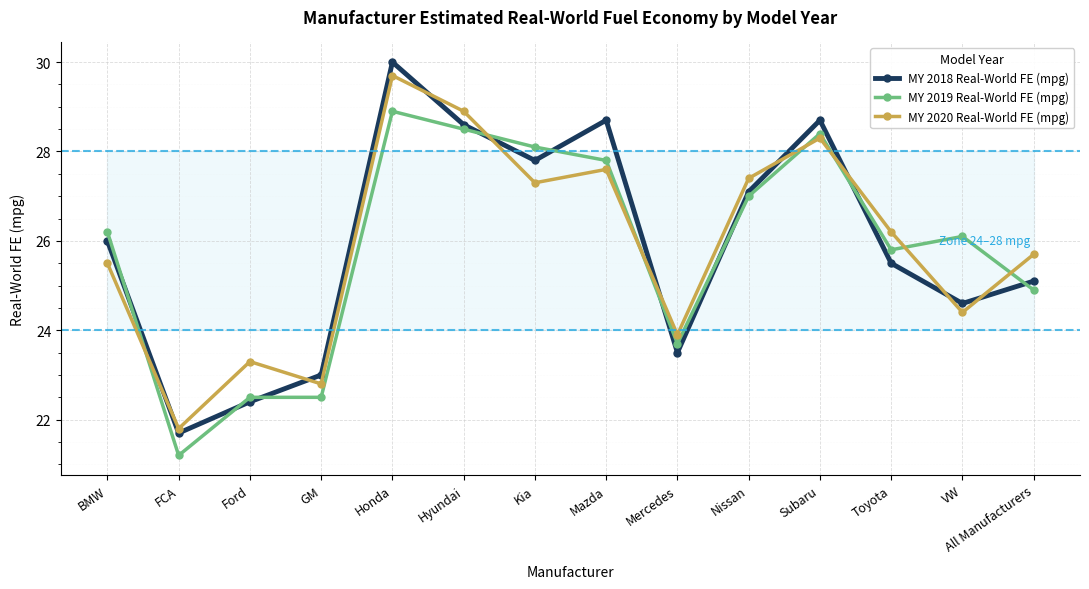

The MY 2018 Real-World FE (mpg) series shows 39.7 at GM. True or false?

False